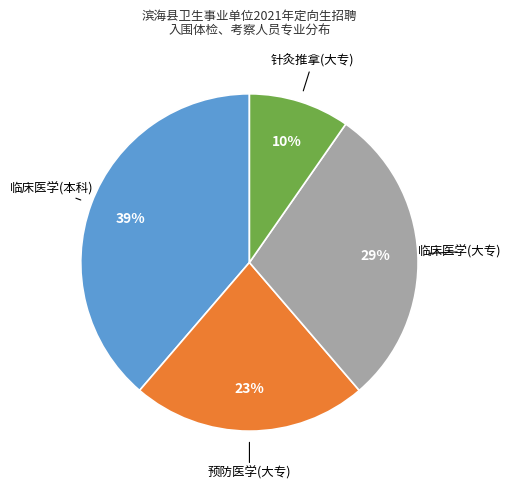

Is there a majority slice in this chart?

No